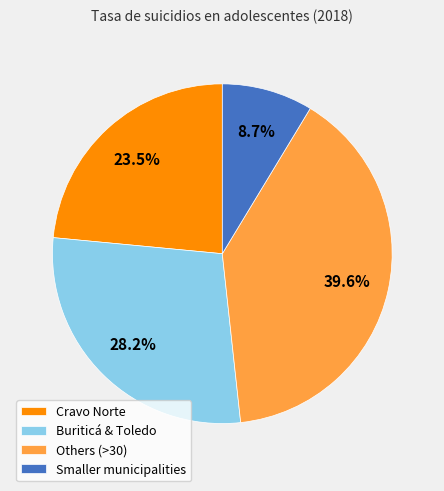

Which slice is the smallest?

Smaller municipalities